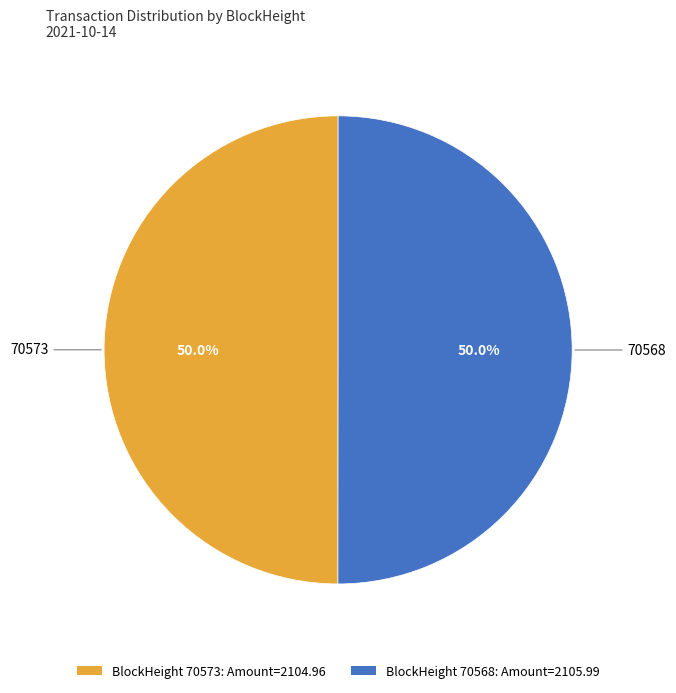

Count the number of slices in the pie.

2